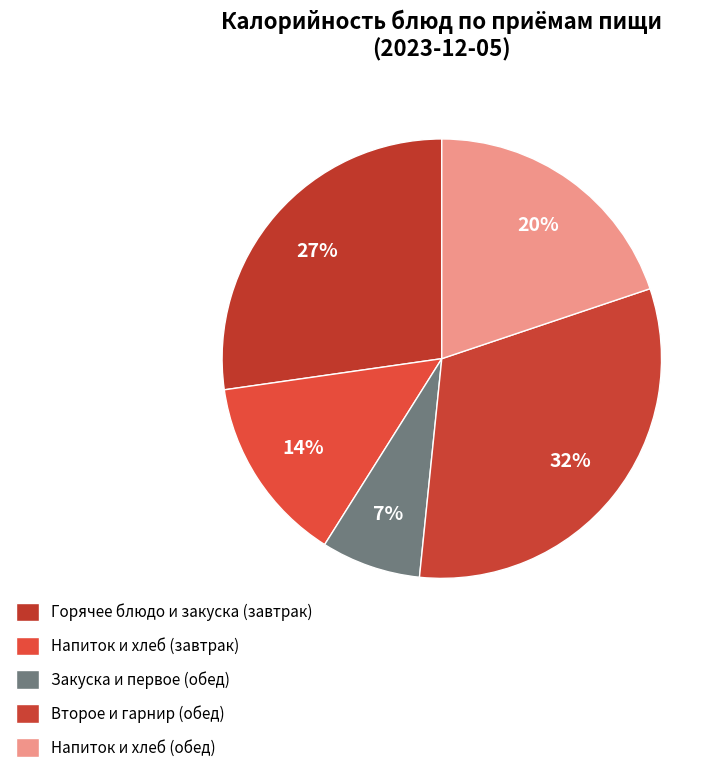

How many slices are in this pie chart?

5